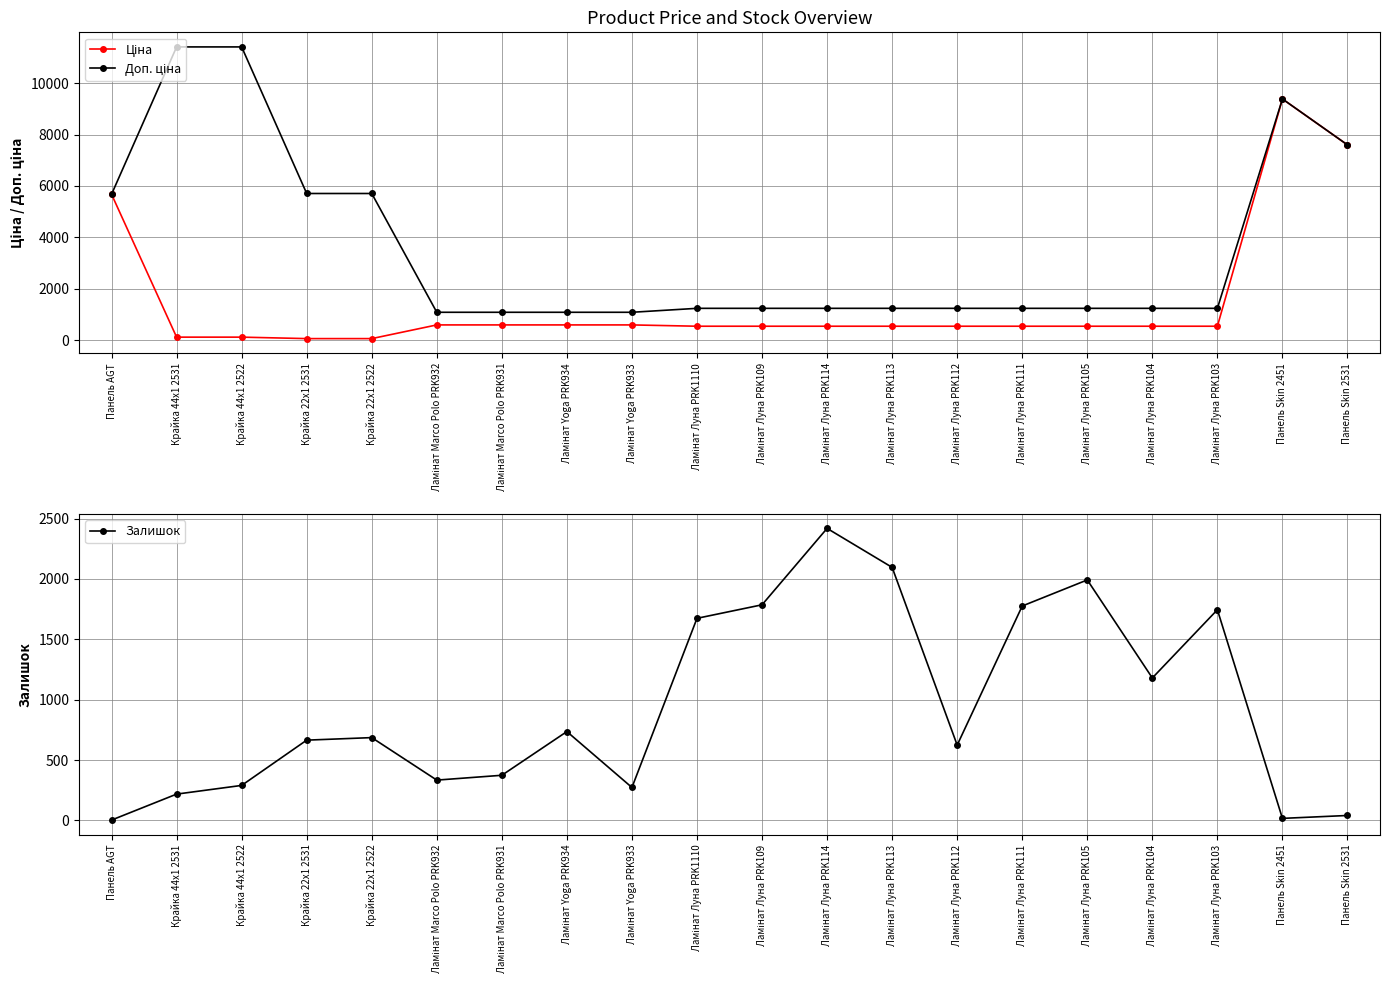

Which category has the highest value in the Залишок series?

Ламінат Луна PRK114